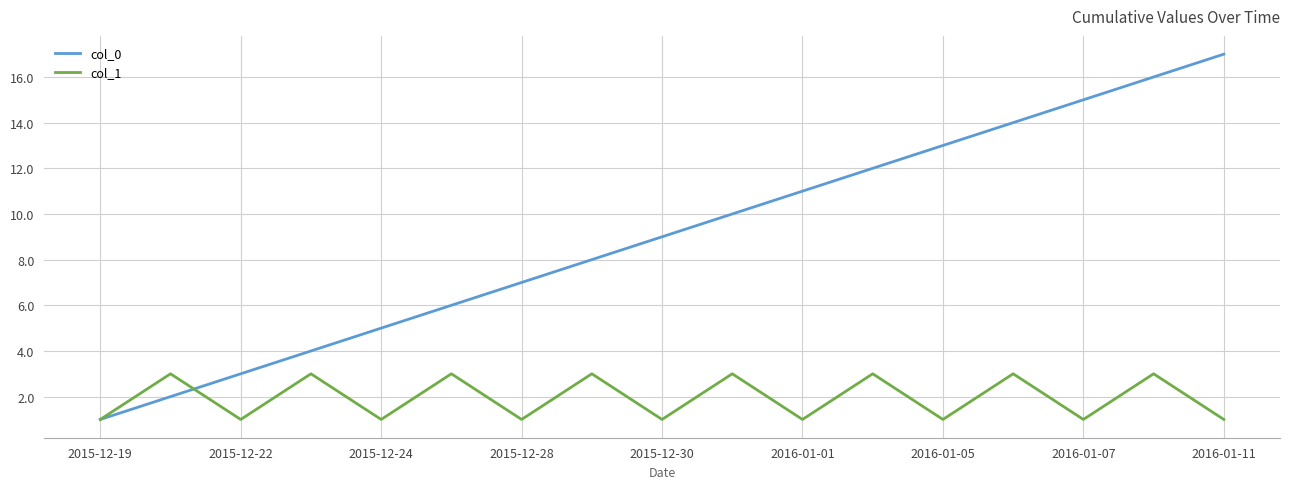

Rank the series by their maximum value, from highest to lowest.

col_0, col_1